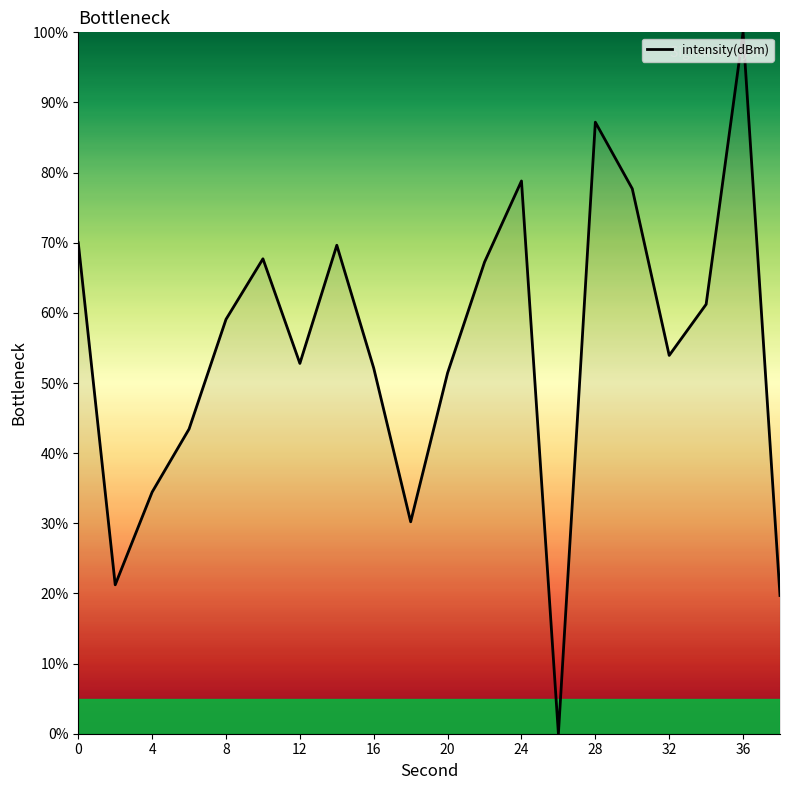

What is the maximum value shown in the chart?

100.0